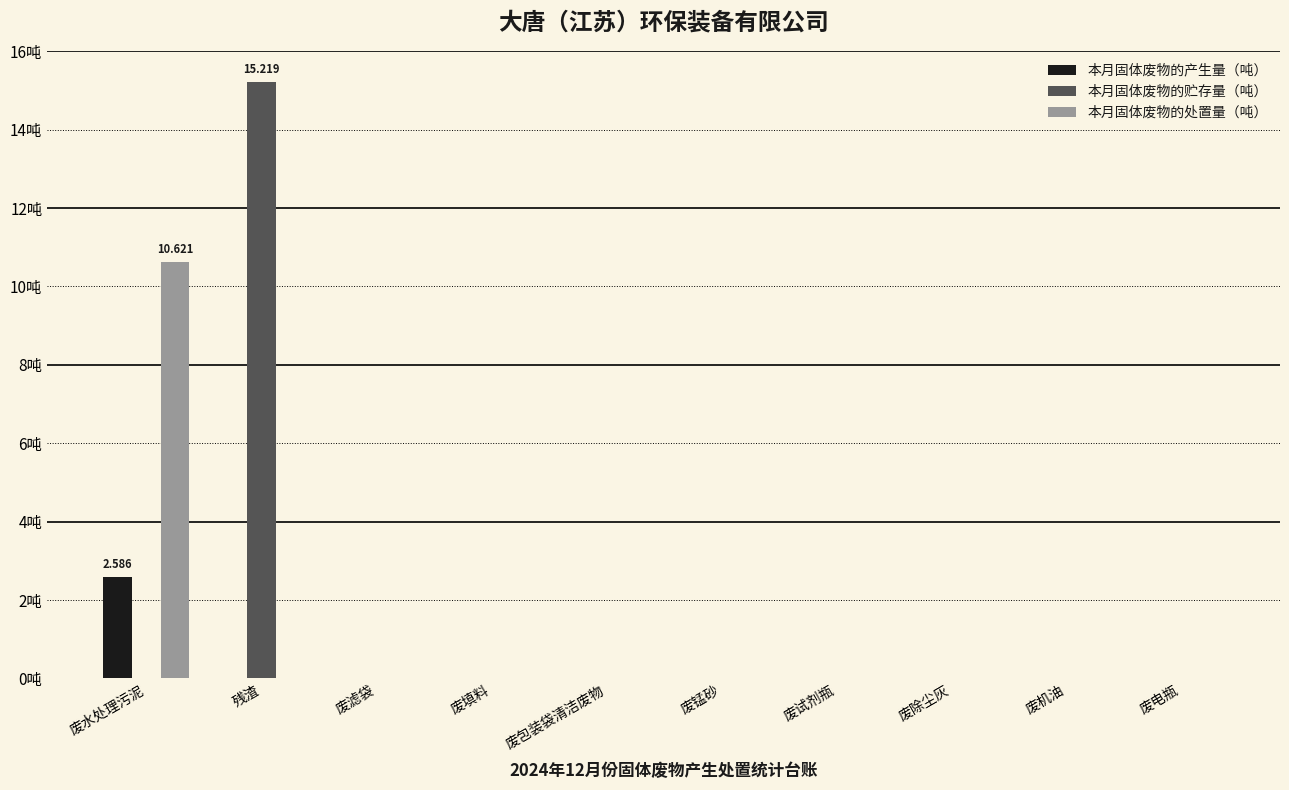

Are the bars horizontal?

No